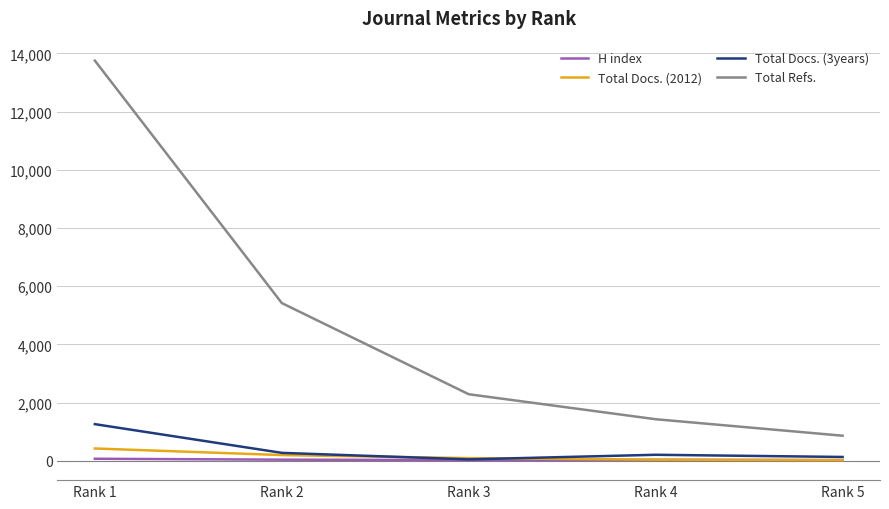

What are all the series names shown in the legend?

H index, Total Docs. (2012), Total Docs. (3years), Total Refs.